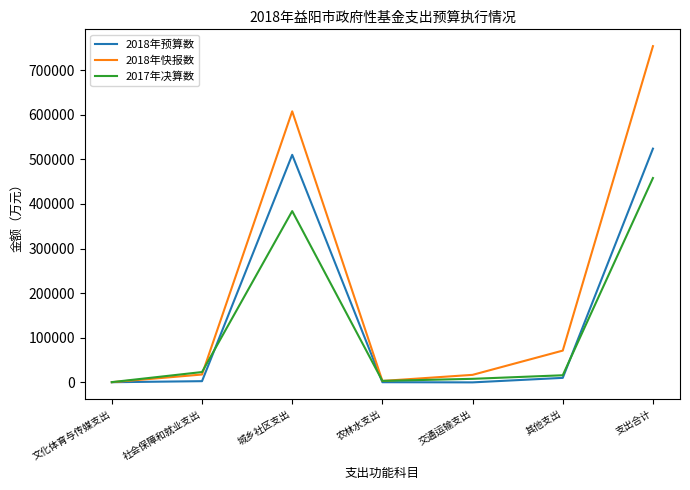

Where is the first local maximum for 2018年快报数?

城乡社区支出